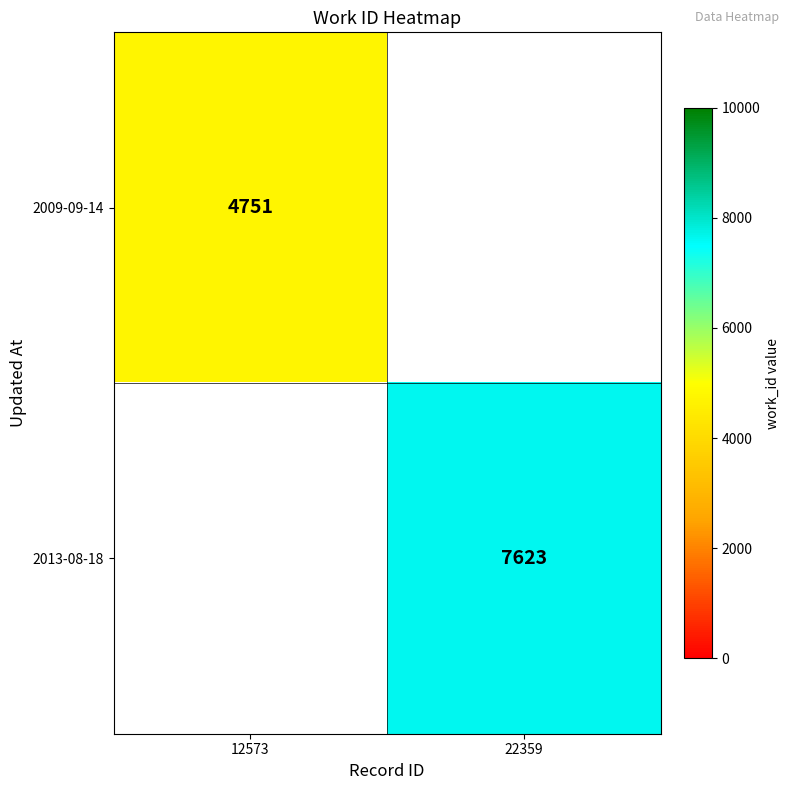

The value of 2013-08-18 at 22359 is 7623. True or false?

True